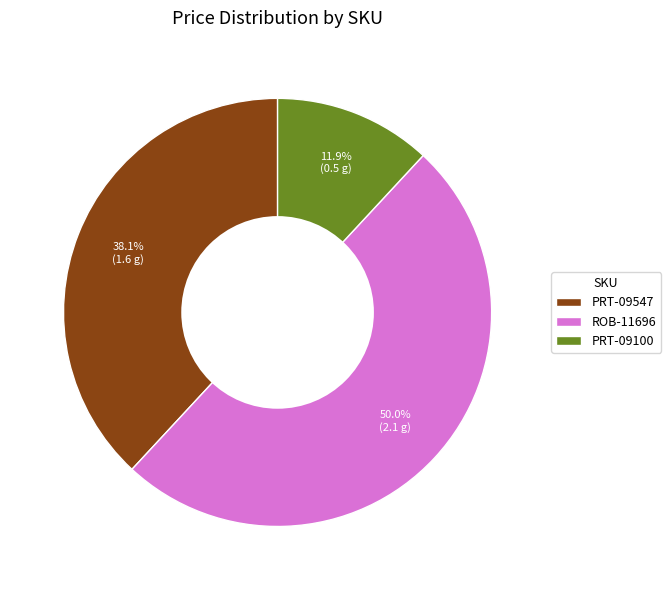

Does PRT-09100 account for over 50% of the chart?

No